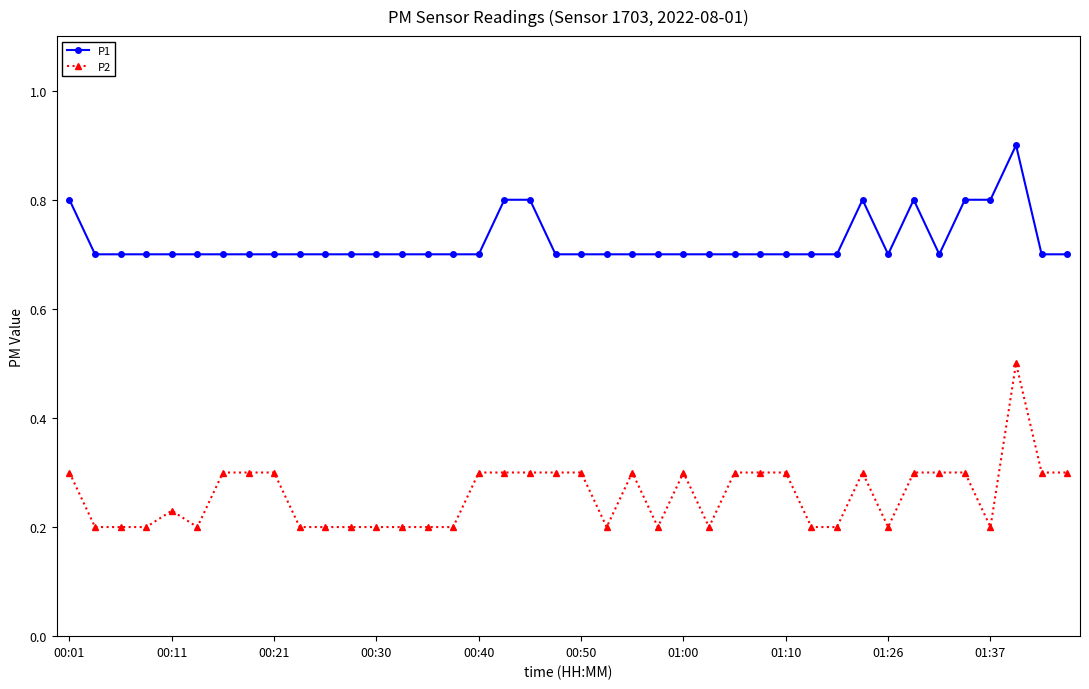

True or false: P2 and P1 cross at least once.

False